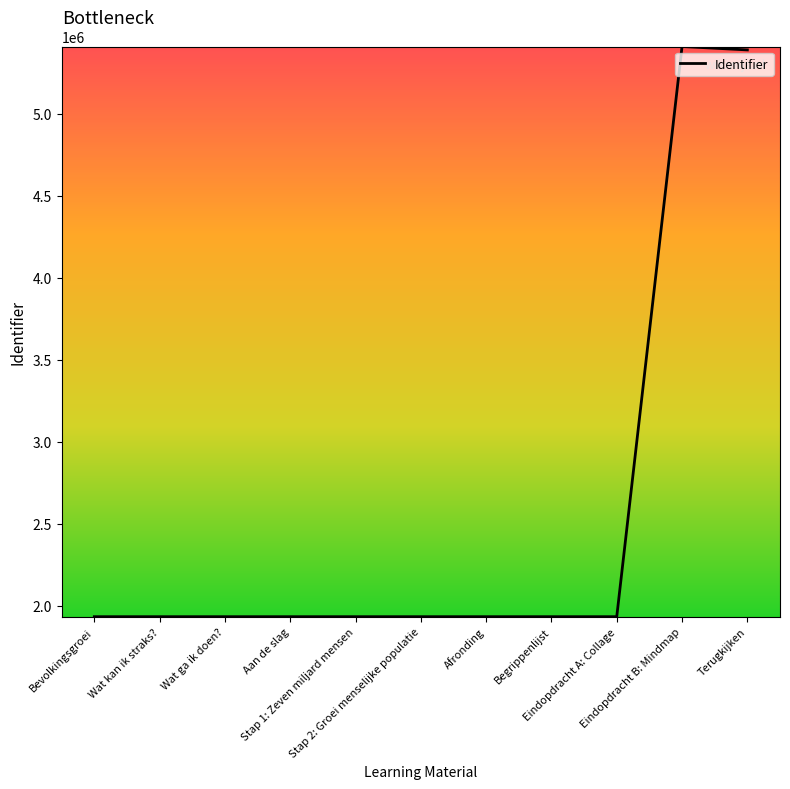

Does the chart display data point markers on the line(s)?

No